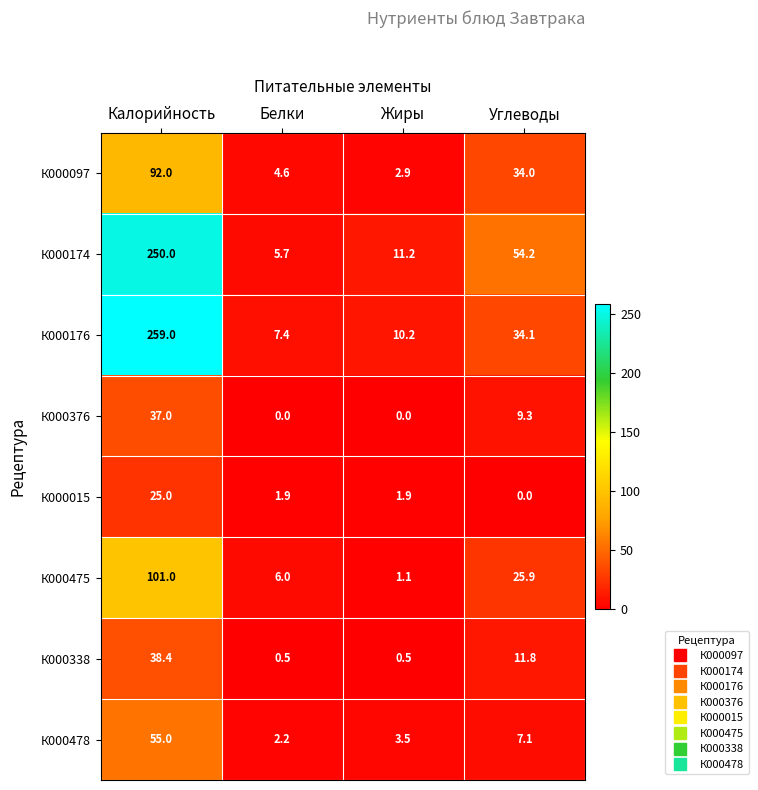

Where does the К000376 series first go above 9?

Калорийность